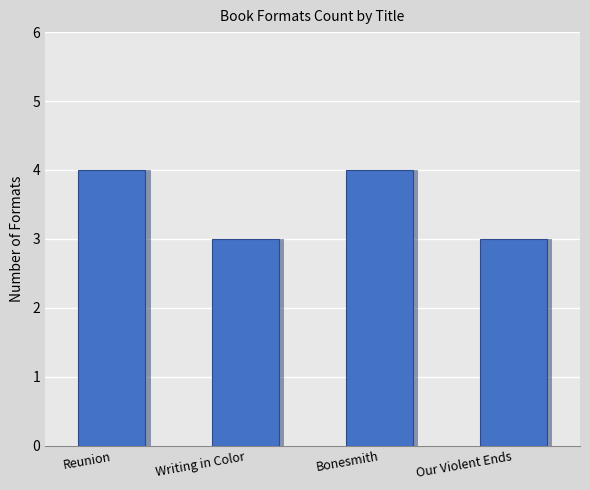

Are the bars horizontal?

No